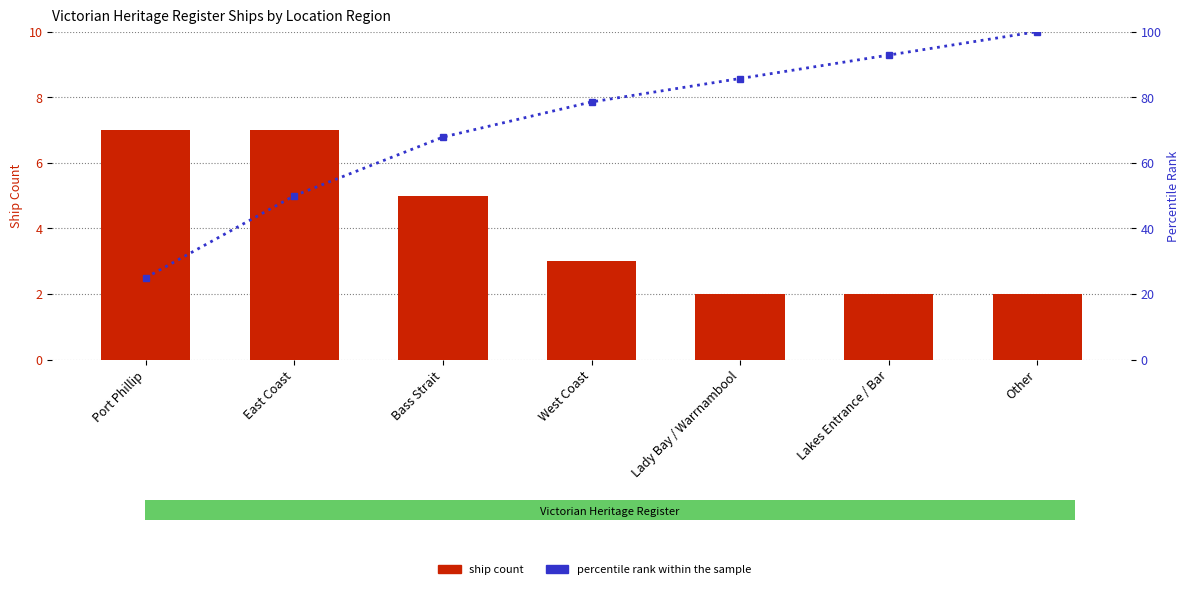

Is it true that Ship Count equals 1.9 at Port Phillip?

False